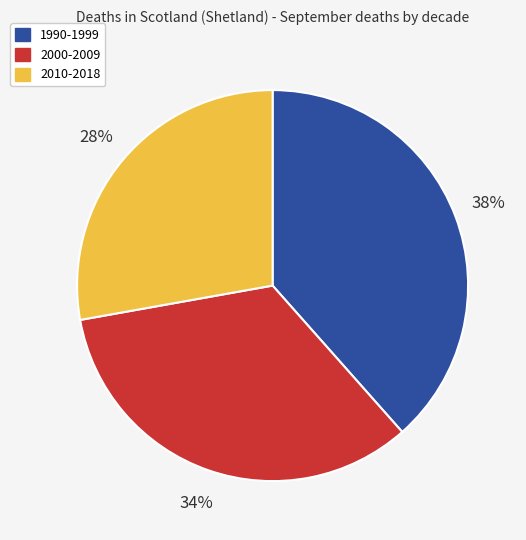

Is there a majority slice in this chart?

No